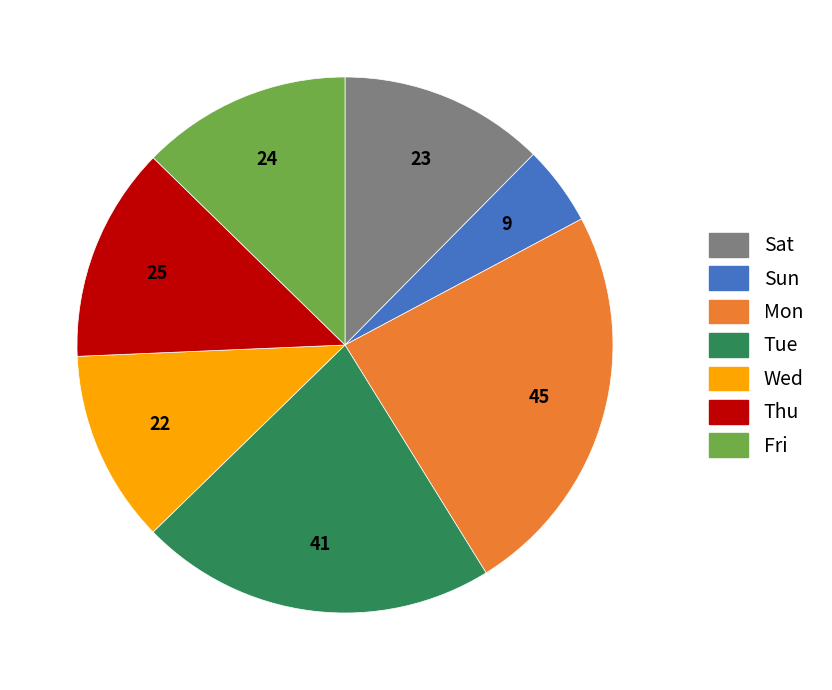

Does any single category account for the majority?

No